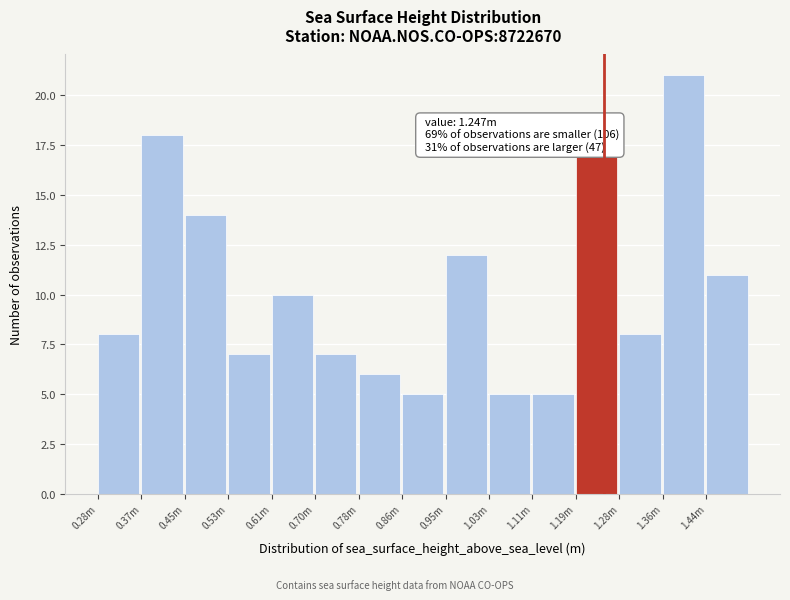

Reading left to right, extract all data points from this chart.

0.28m=8	0.37m=18	0.45m=14	0.53m=7	0.61m=10	0.70m=7	0.78m=6	0.86m=5	0.95m=12	1.03m=5	1.11m=5	1.19m=17	1.28m=8	1.36m=21	1.44m=11